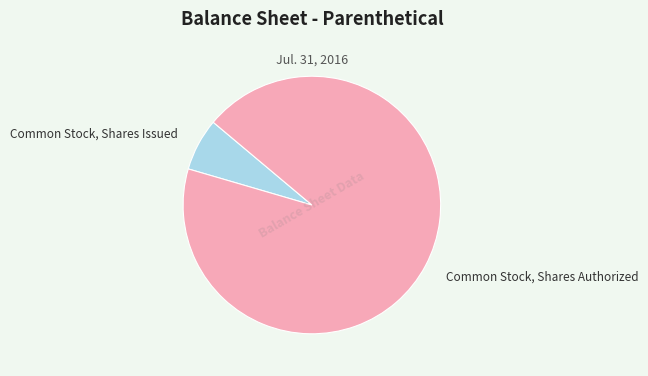

Combined, do Common Stock, Shares Issued and Common Stock, Shares Authorized account for over 50%?

Yes